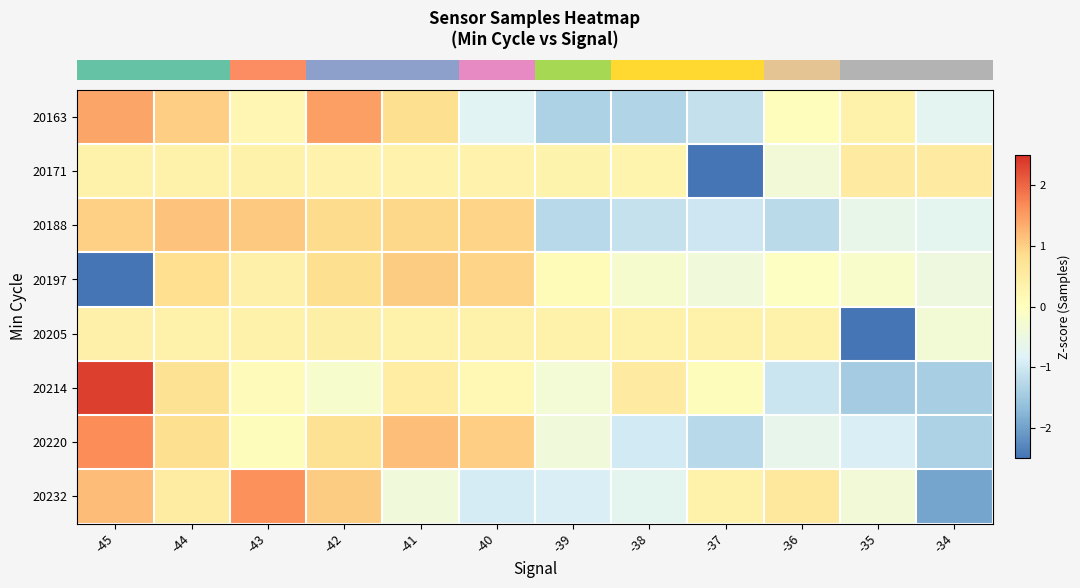

At which category is the sum across all series the highest?

-44